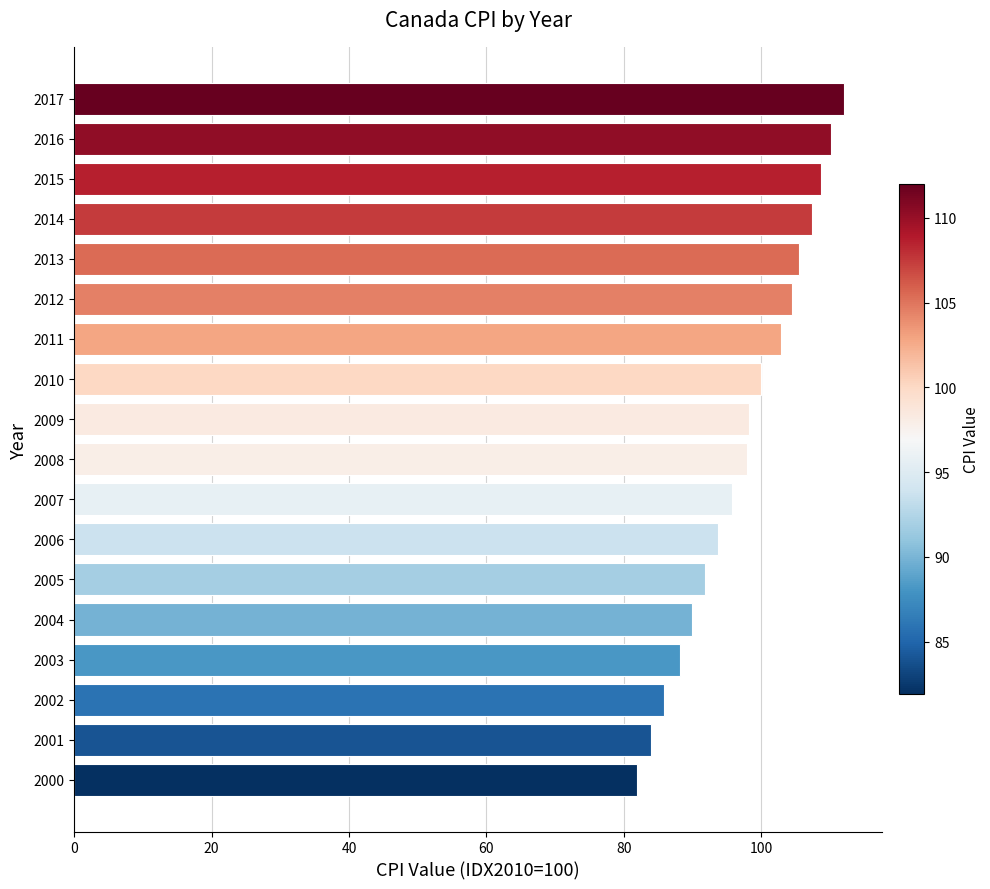

What is the minimum value shown in the chart?

81.9